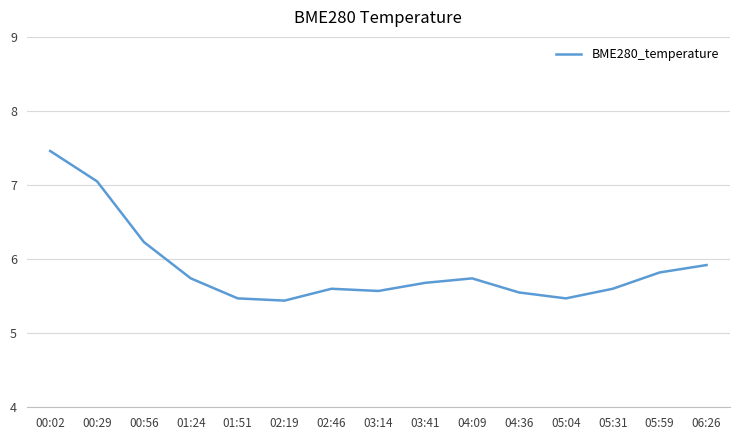

How many lines are shown in the chart?

1